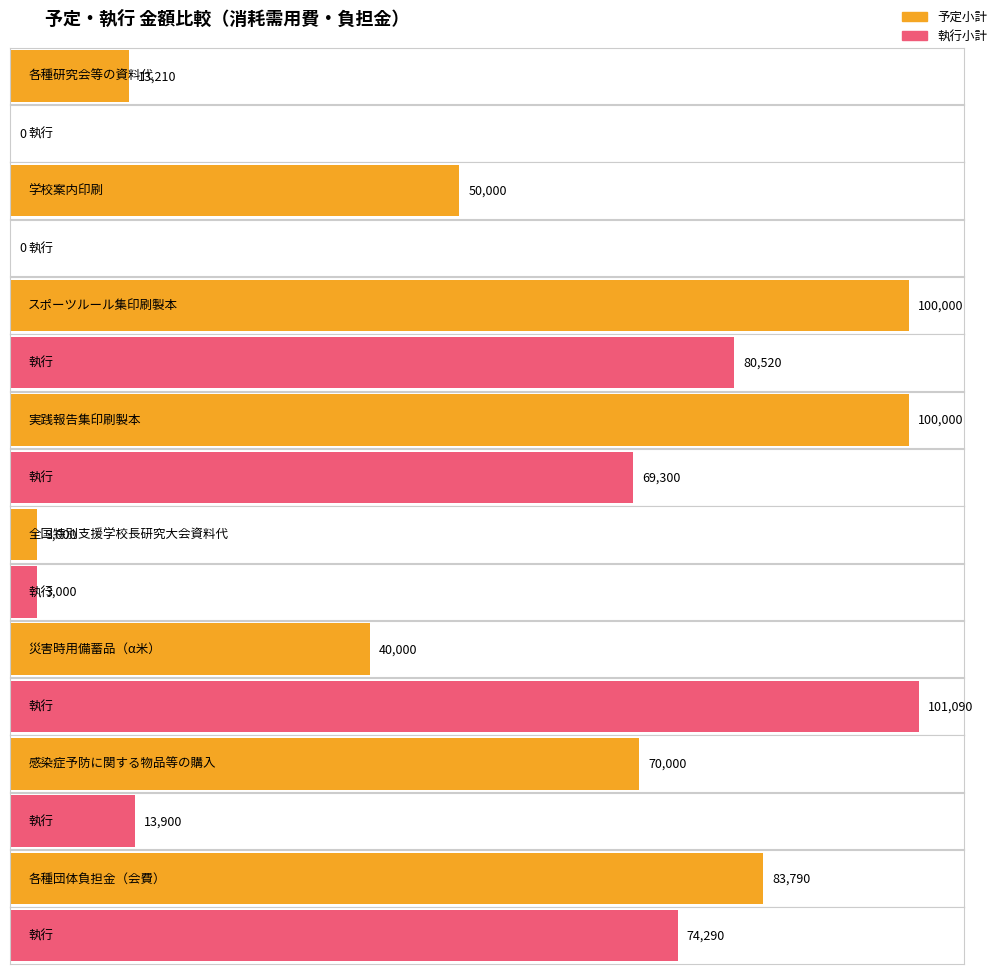

Which series changed the most between 全国特別支援学校長研究大会資料代 and 各種団体負担金（会費）?

予定小計